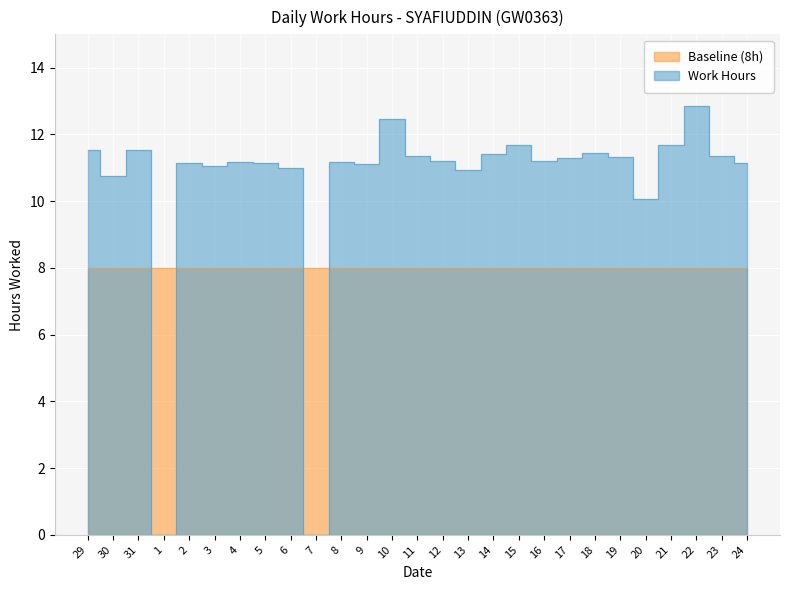

The value at 22 is 3.3. True or false?

False